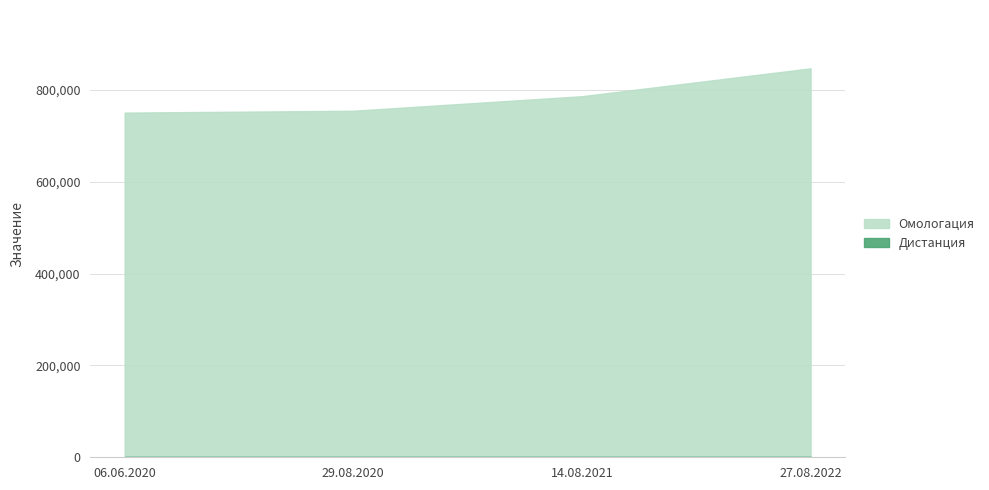

At how many categories does at least one series exceed 666413?

4